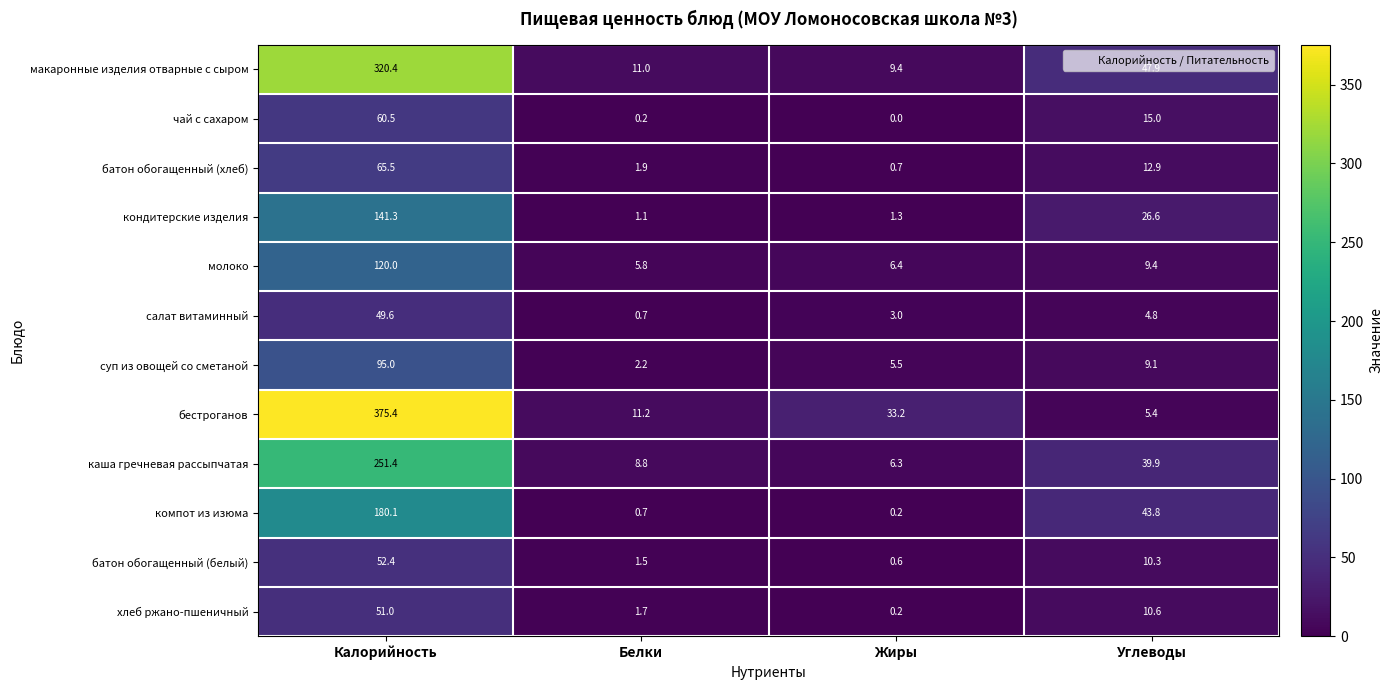

Where does the макаронные изделия отварные с сыром series first go above 47?

Калорийность